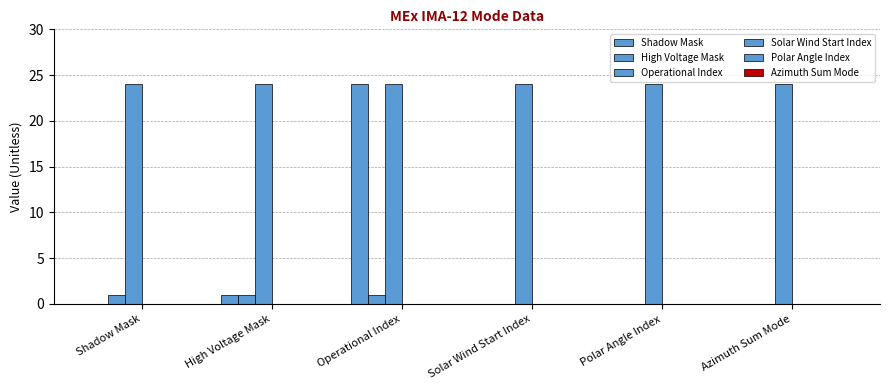

Reading right to left, list all the values displayed in this chart.

Shadow Mask: 0	0	0	24	1	0
High Voltage Mask: 0	0	0	1	1	1
Operational Index: 24	24	24	24	24	24
Solar Wind Start Index: 0	0	0	0	0	0
Polar Angle Index: 0	0	0	0	0	0
Azimuth Sum Mode: 0	0	0	0	0	0